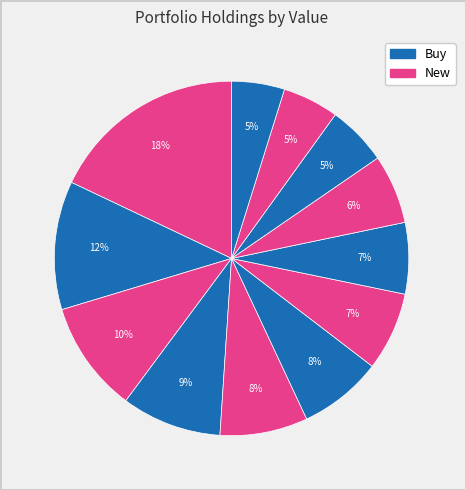

How many slices are in this pie chart?

12